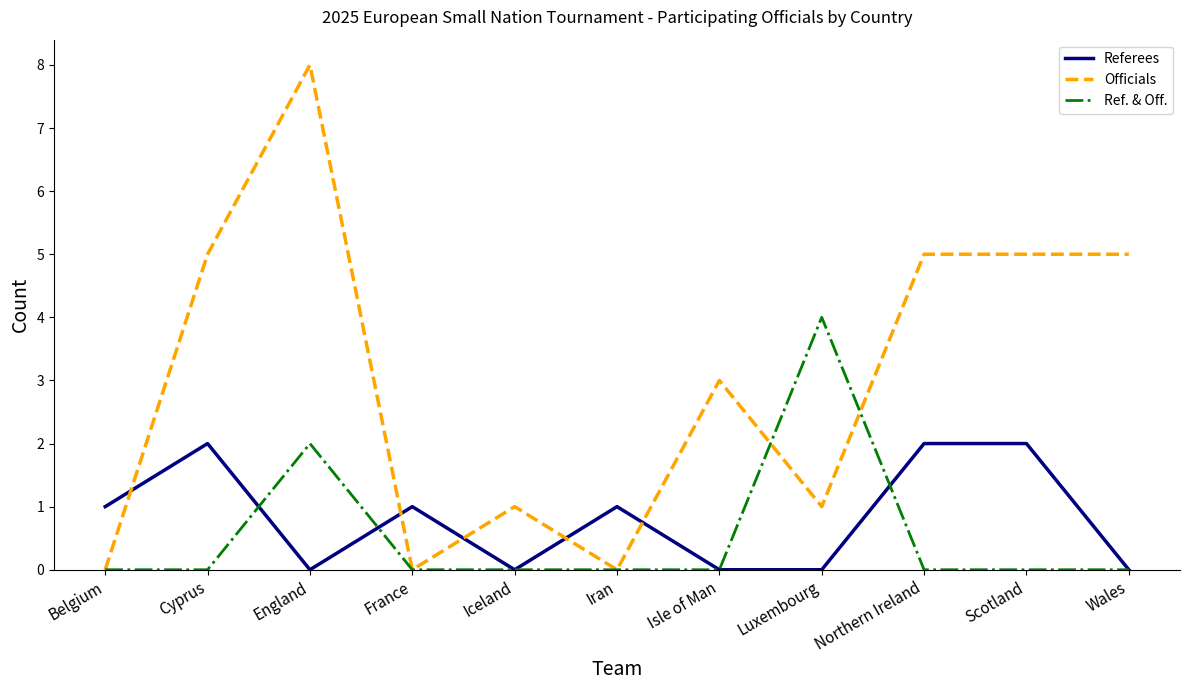

What is the sum of all Referees values?

9